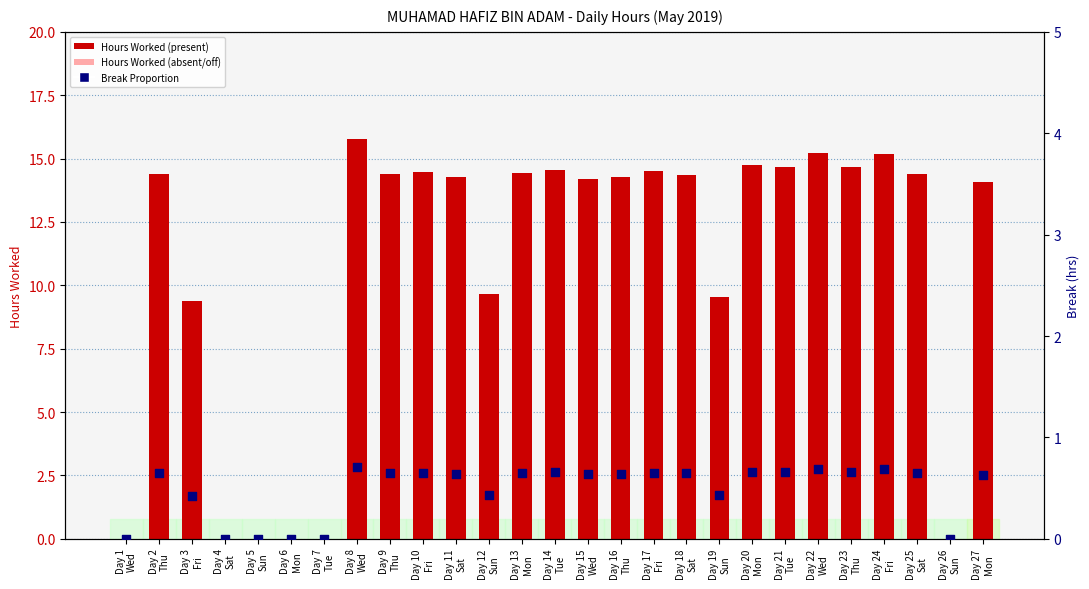

Which series reaches the maximum Y coordinate?

Hours Worked